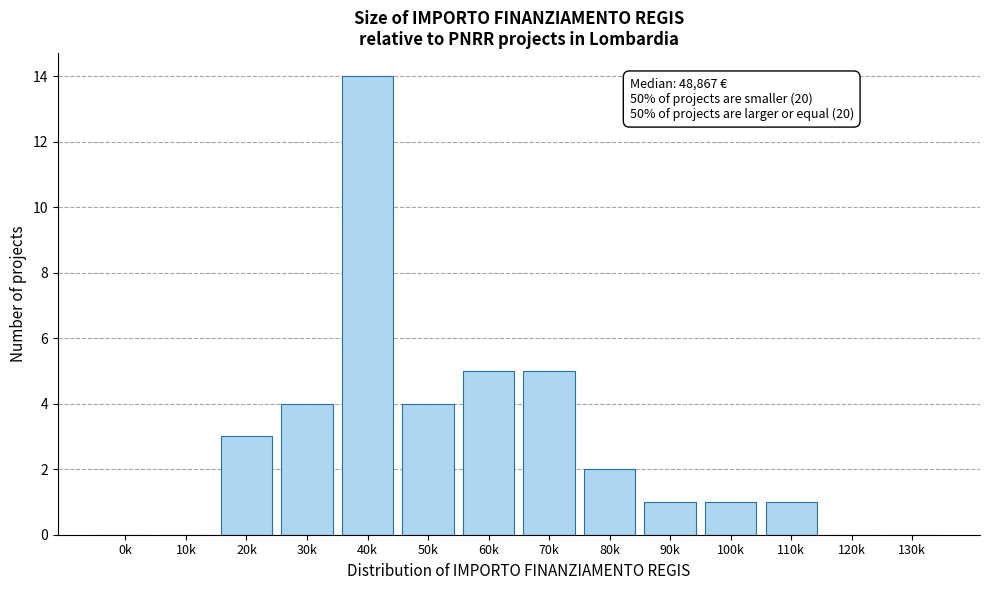

Reading left to right, what are all the values shown in this chart?

0k=0	10k=0	20k=3	30k=4	40k=14	50k=4	60k=5	70k=5	80k=2	90k=1	100k=1	110k=1	120k=0	130k=0